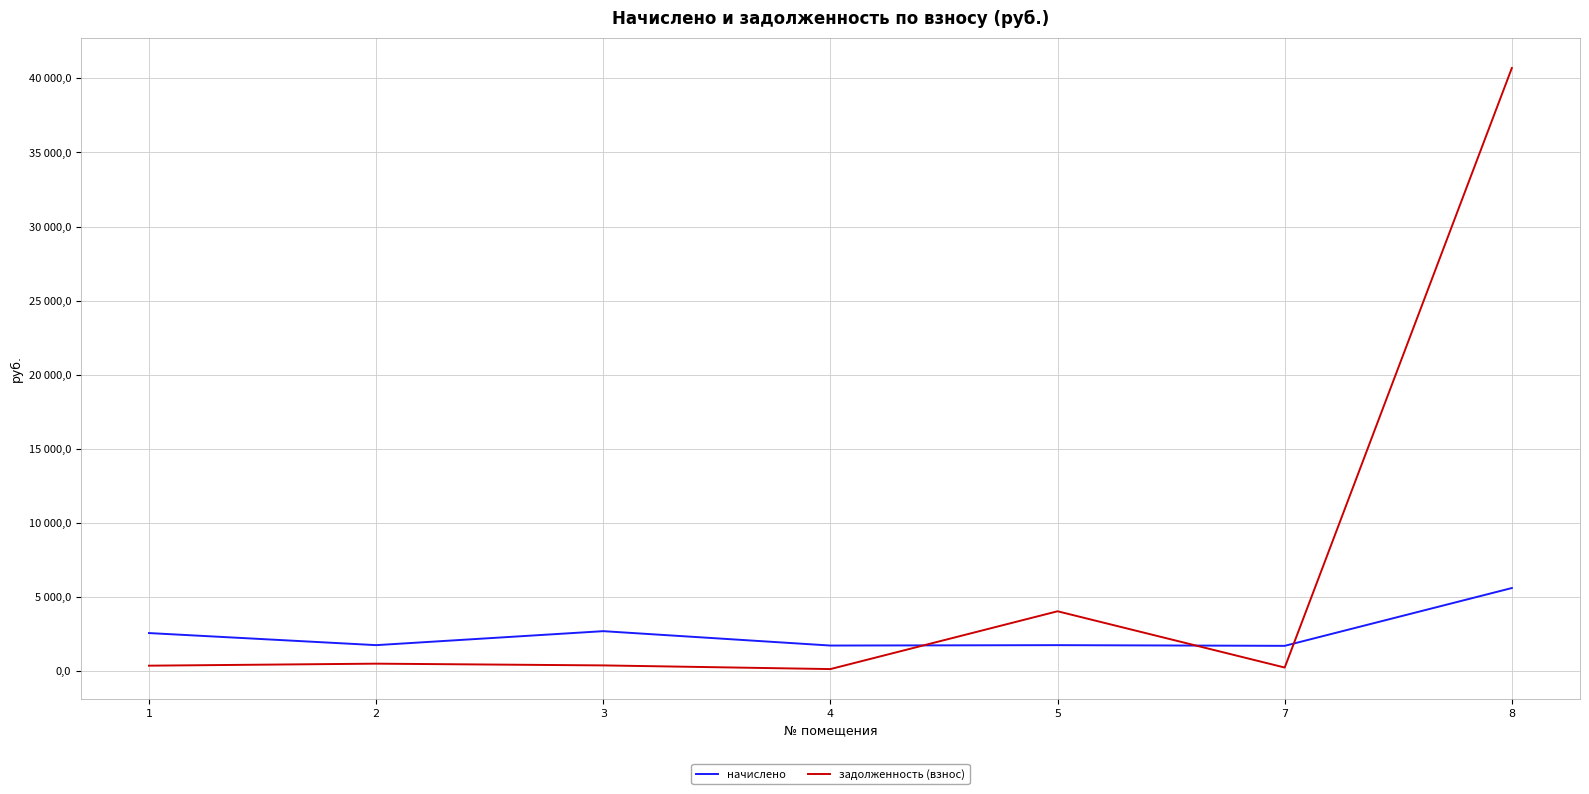

Is this an area chart (filled region under the line)?

No